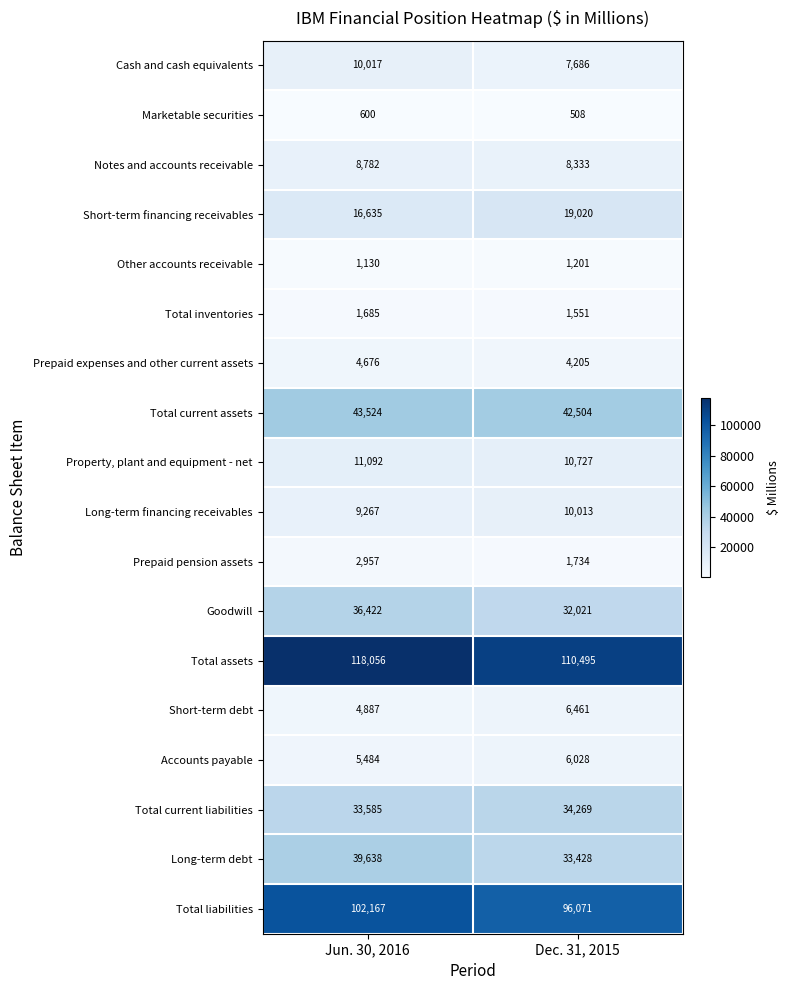

List the series in order of their peak value, highest first.

Total assets, Total liabilities, Total current assets, Long-term debt, Goodwill, Total current liabilities, Short-term financing receivables, Property, plant and equipment - net, Cash and cash equivalents, Long-term financing receivables, Notes and accounts receivable, Short-term debt, Accounts payable, Prepaid expenses and other current assets, Prepaid pension assets, Total inventories, Other accounts receivable, Marketable securities